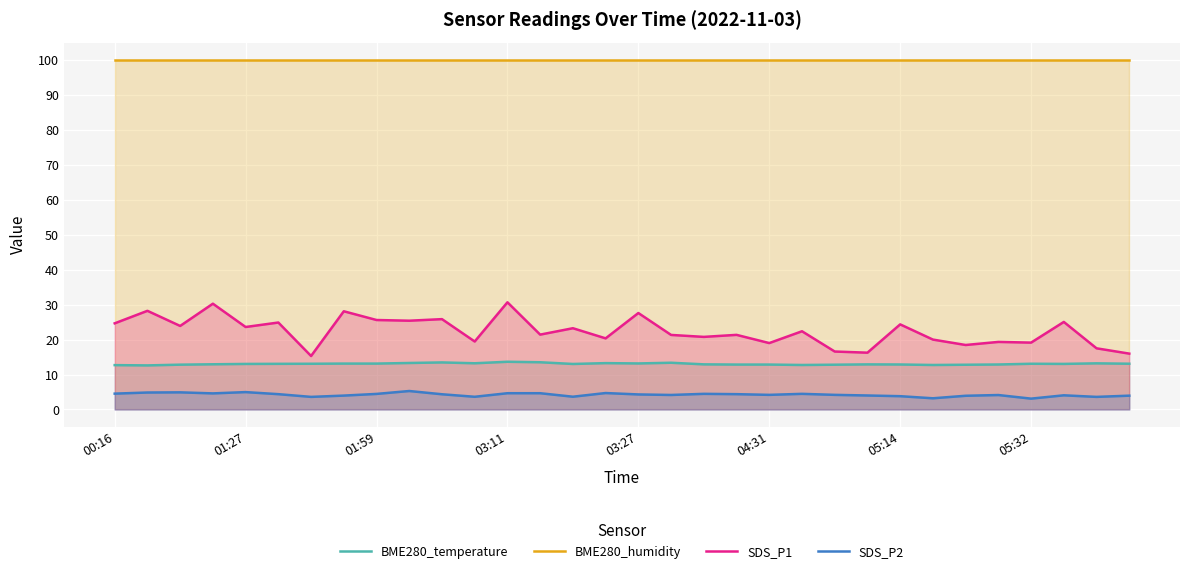

The value of SDS_P1 at 29 is 25.1. True or false?

True